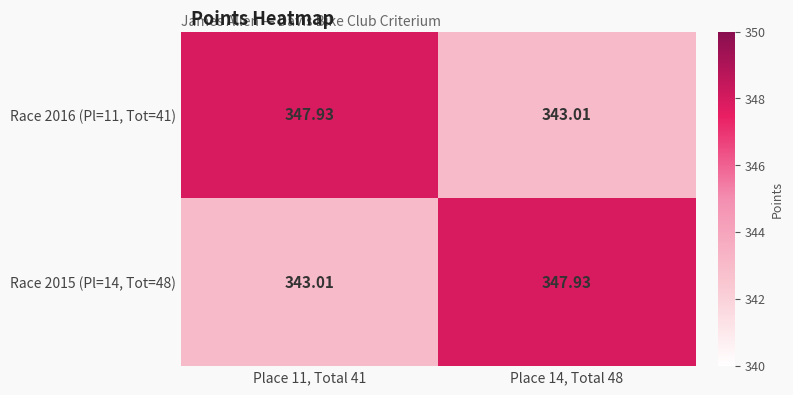

Is the value of Race 2015 (Pl=14, Tot=48) at Place 14, Total 48 greater than the value of Race 2016 (Pl=11, Tot=41) at Place 14, Total 48?

Yes